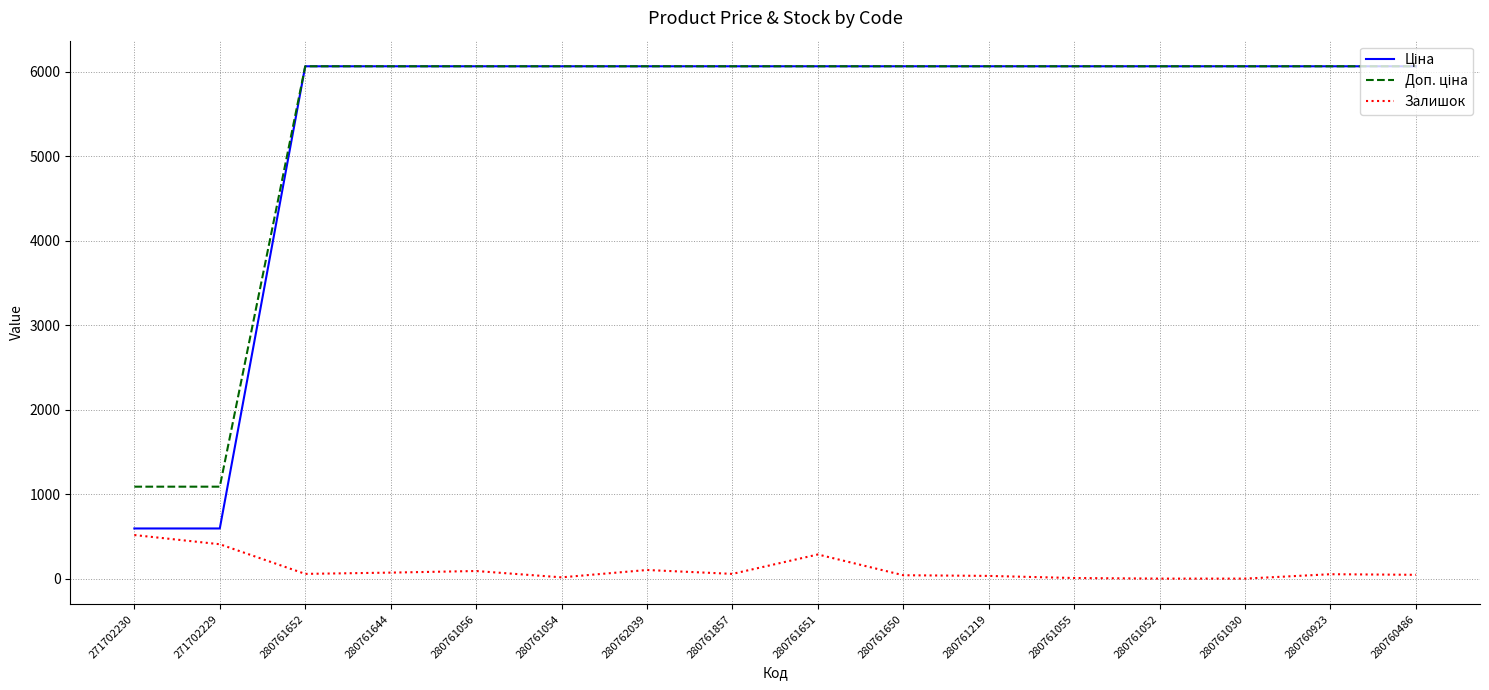

Is it true that Залишок equals 516.0 at 271702230?

True